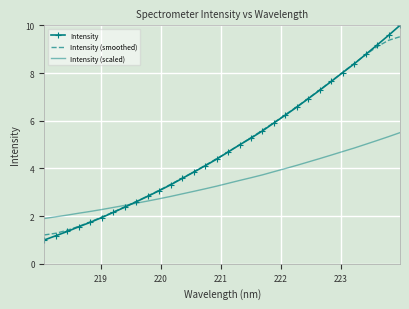

Which series has the largest range (max minus min)?

Intensity